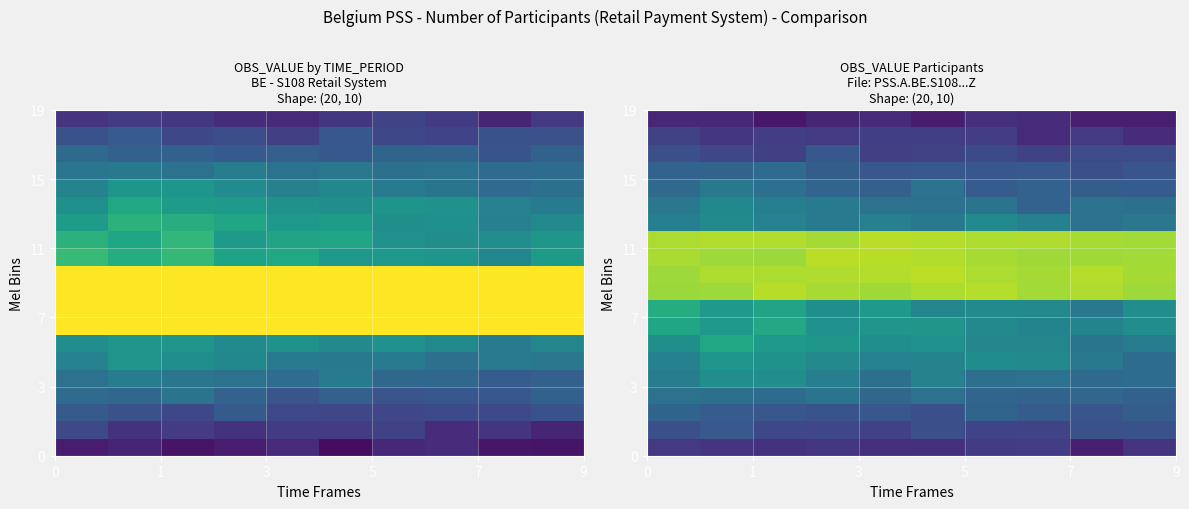

How many distinct data groups are displayed?

20